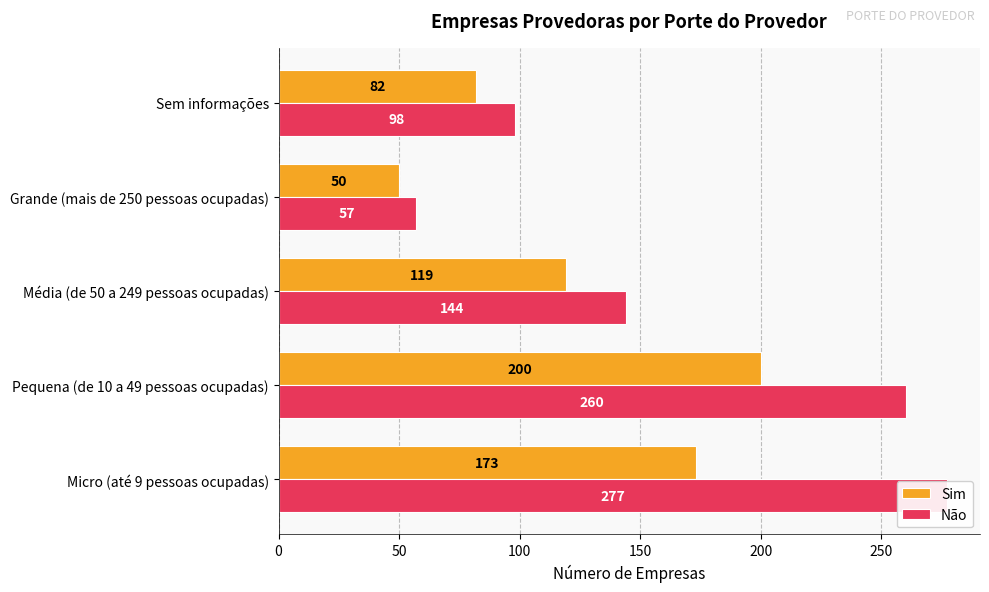

Between Pequena (de 10 a 49 pessoas ocupadas) and Média (de 50 a 249 pessoas ocupadas), which is larger?

Pequena (de 10 a 49 pessoas ocupadas)